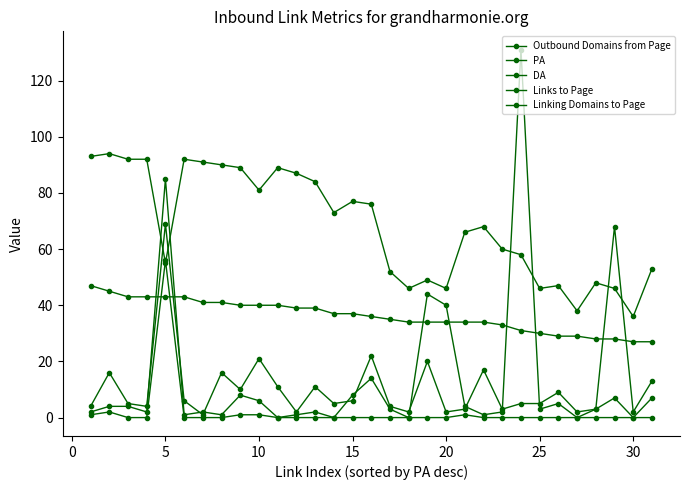

How many lines are shown in the chart?

5